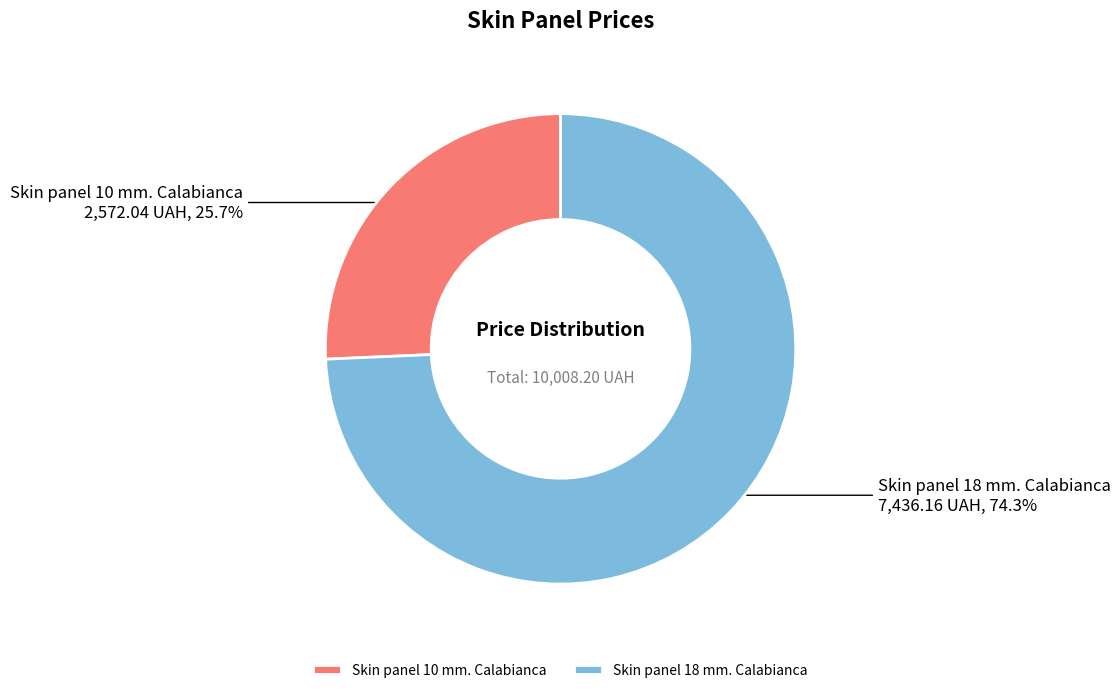

Between Skin panel 10 mm. Calabianca and Skin panel 18 mm. Calabianca, which is larger?

Skin panel 18 mm. Calabianca